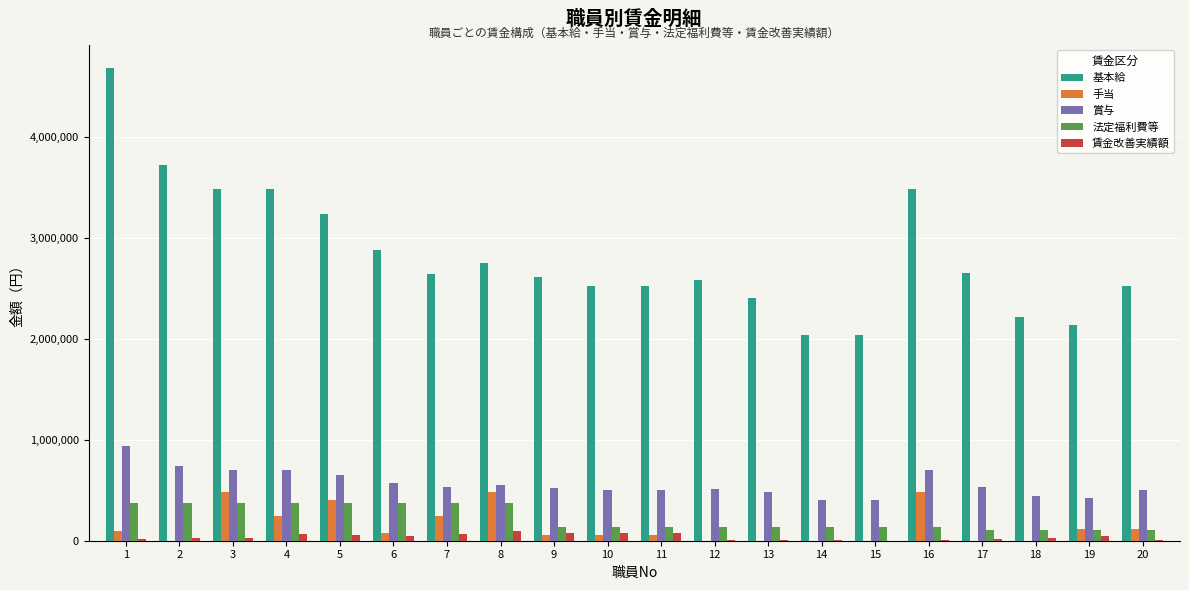

Count the number of categories in the chart.

20